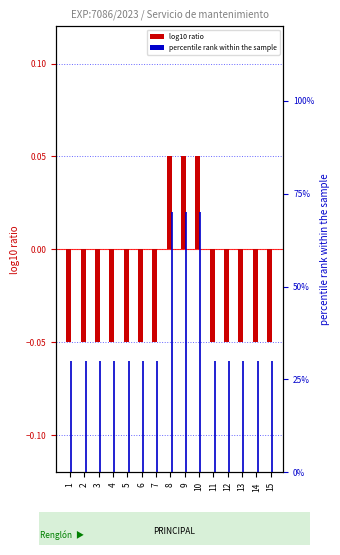

What is the value of the Cantidad (normalized) bar at the 6th from the left?

-0.1